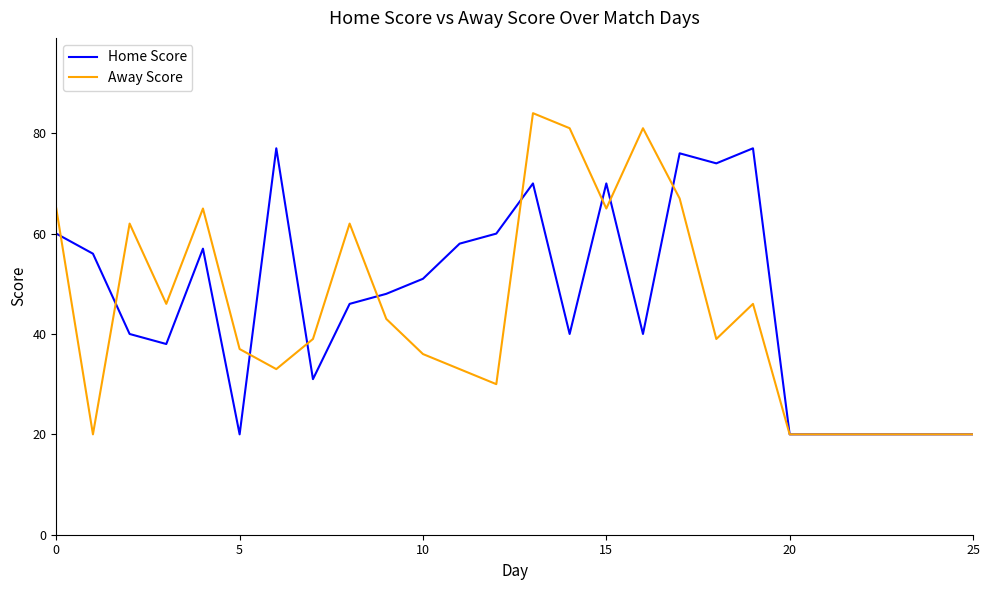

Which series has the widest spread of values?

Away Score